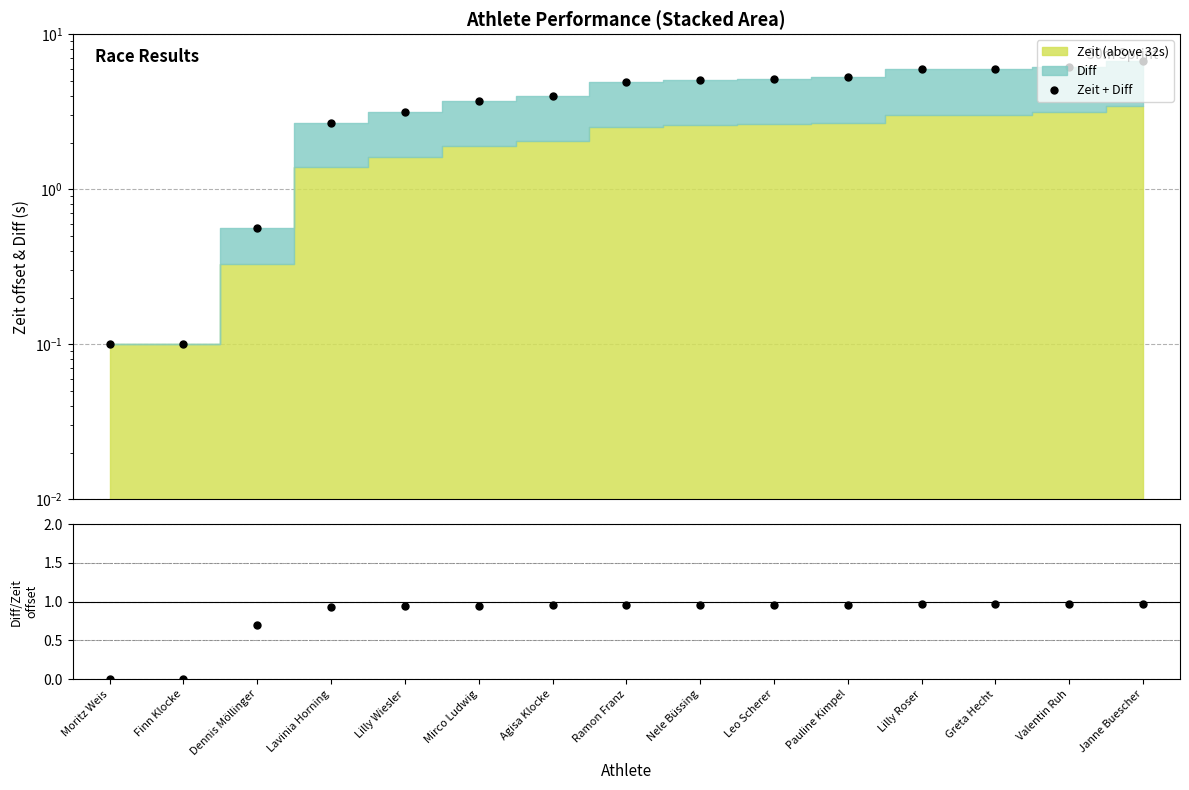

What is the total value across all series at Lilly Wiesler?

4.1